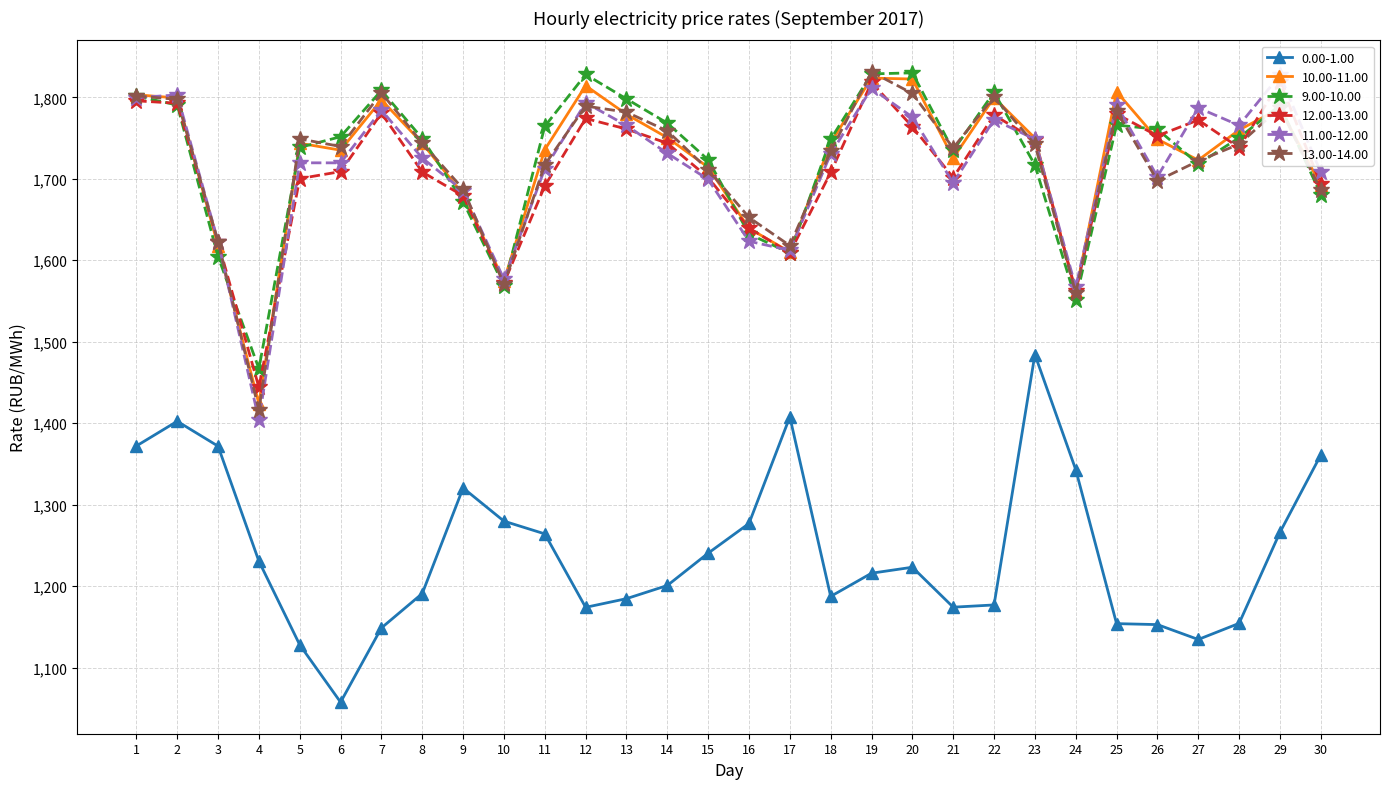

What is the total value across all series at 21?

9768.5